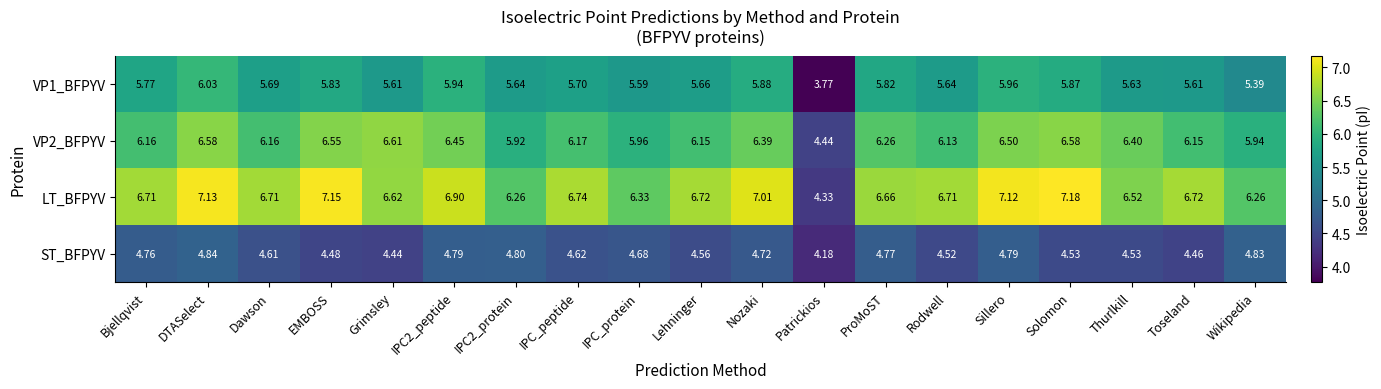

Where is VP1_BFPYV nearest to the value 4?

Patrickios